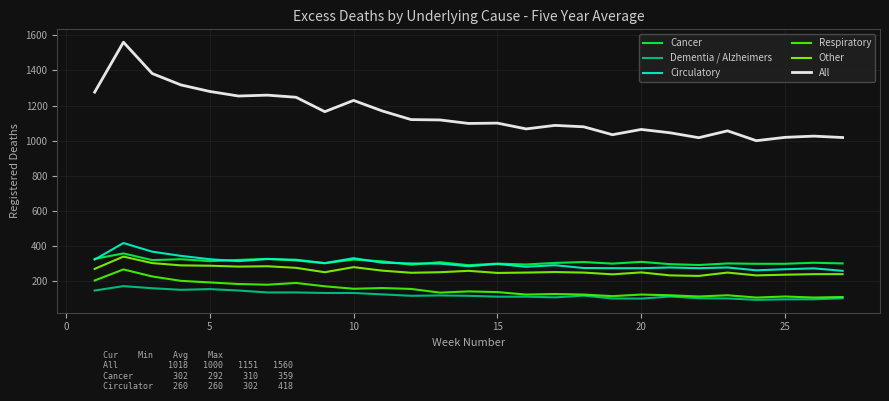

True or false: Respiratory and Circulatory intersect in this chart.

False